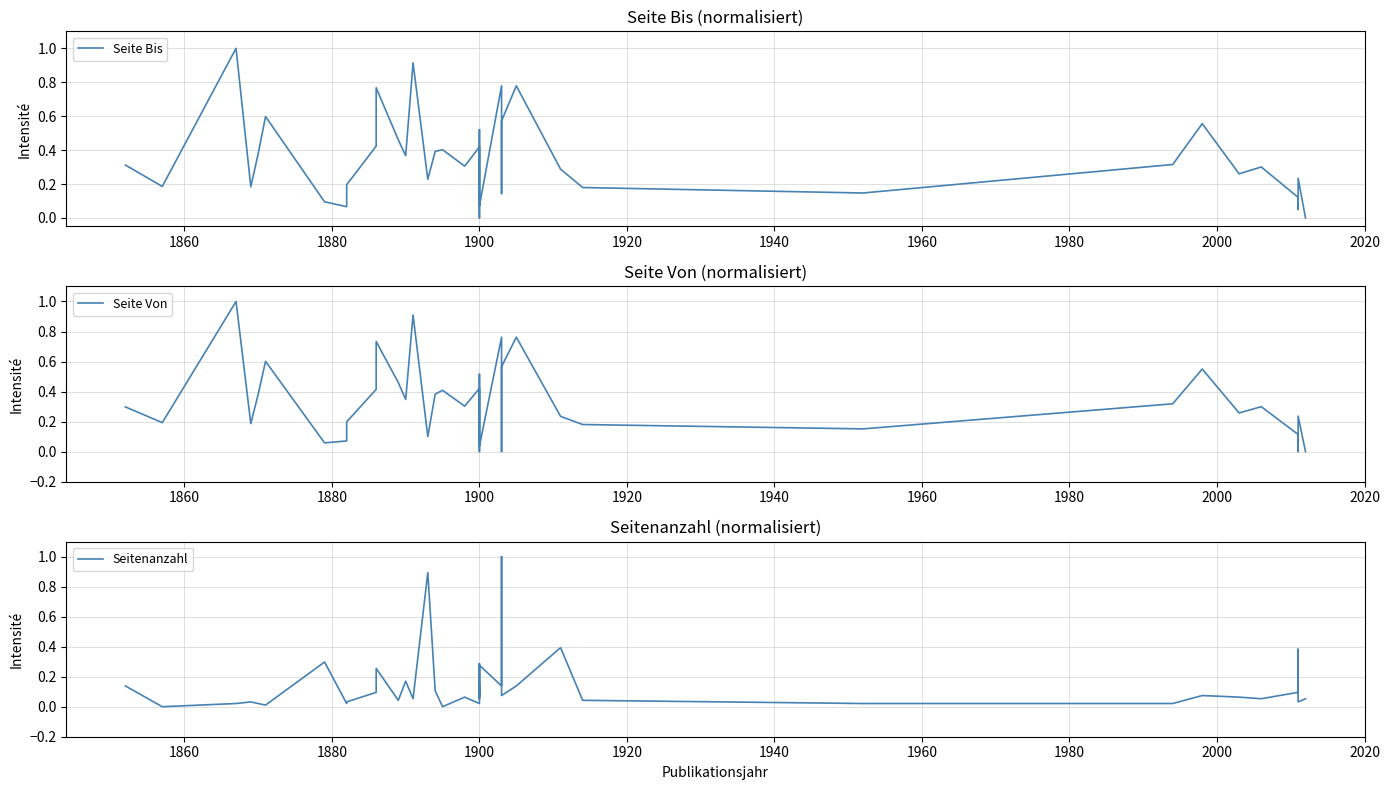

Which series changed the most between 18 and 19?

Seitenanzahl